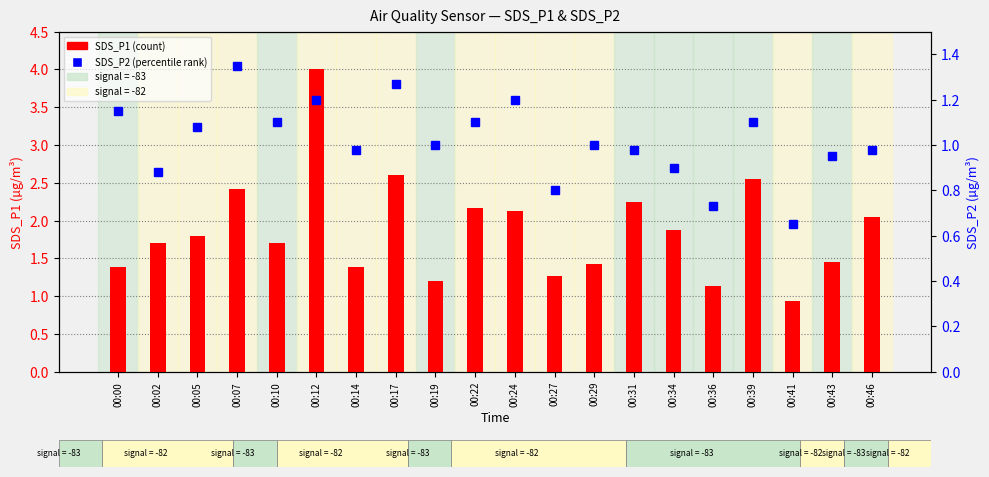

At which label is SDS_P2 closest to 1?

00:19